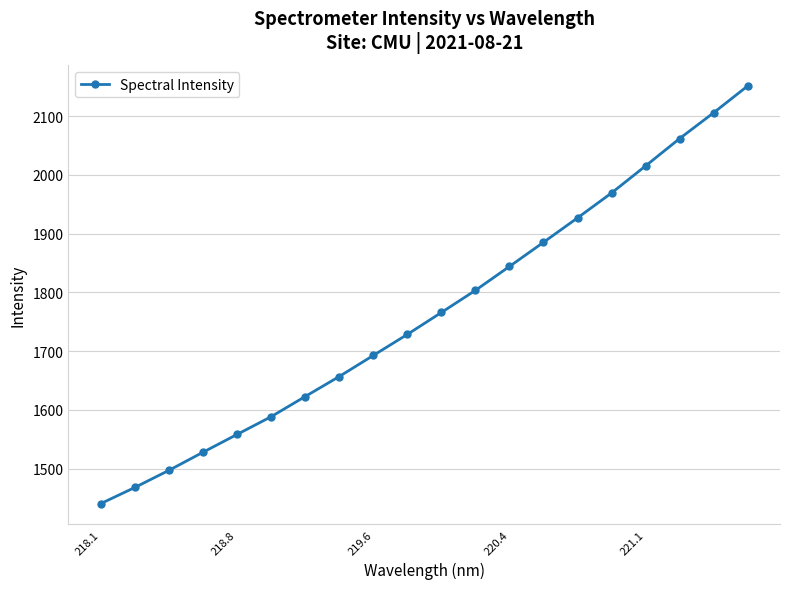

Is this an area chart (filled region under the line)?

No